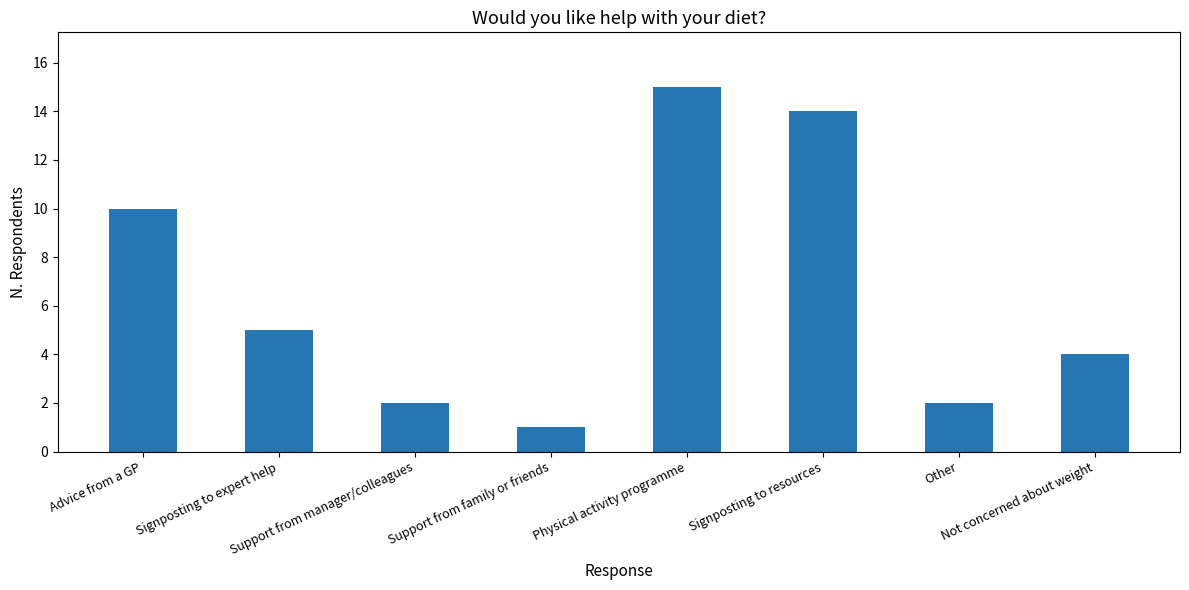

Are the bars horizontal?

No